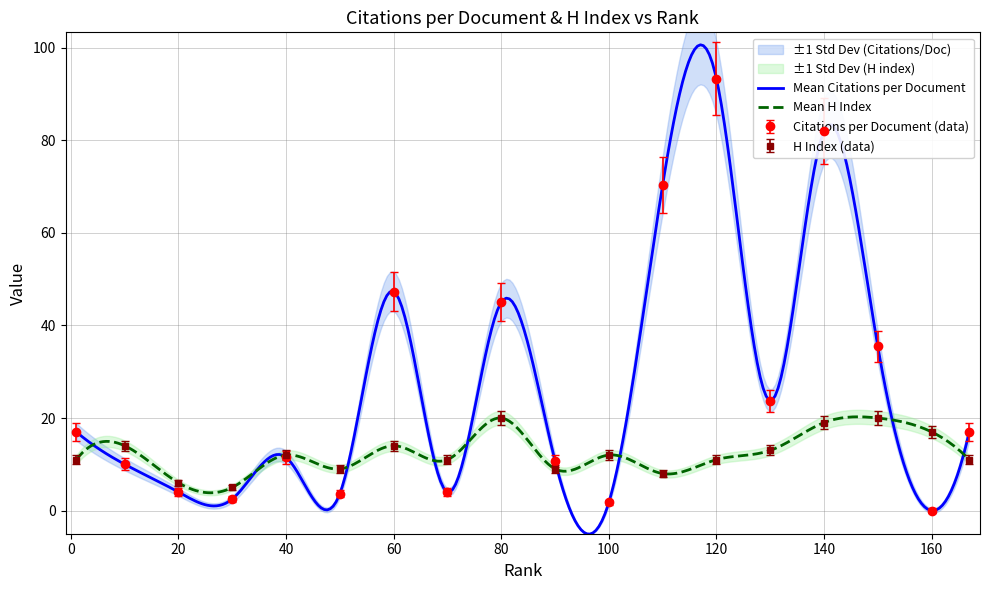

Rank the series at 10 from lowest to highest value.

Citations per document, H index